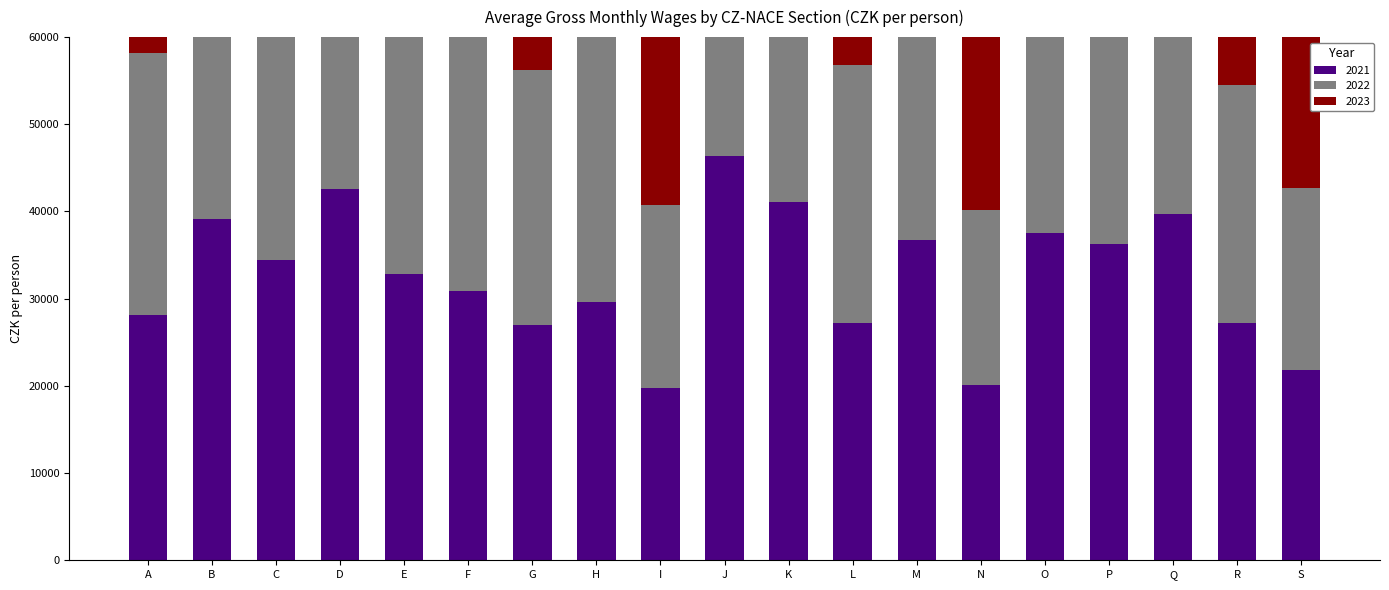

What is the smallest value displayed?

19778